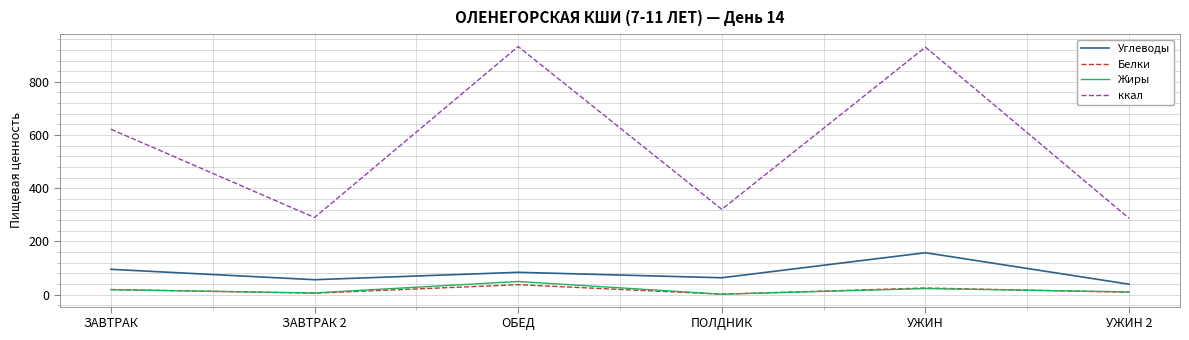

At how many categories does at least one series exceed 328?

3